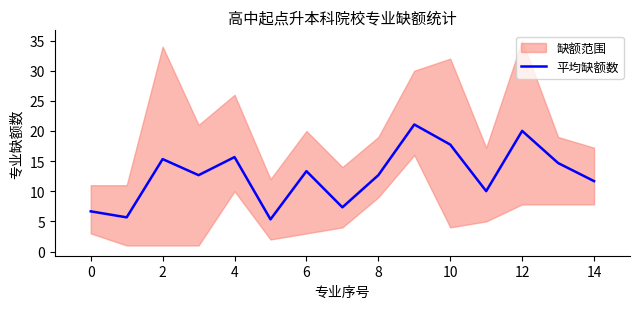

How many lines are shown in the chart?

1